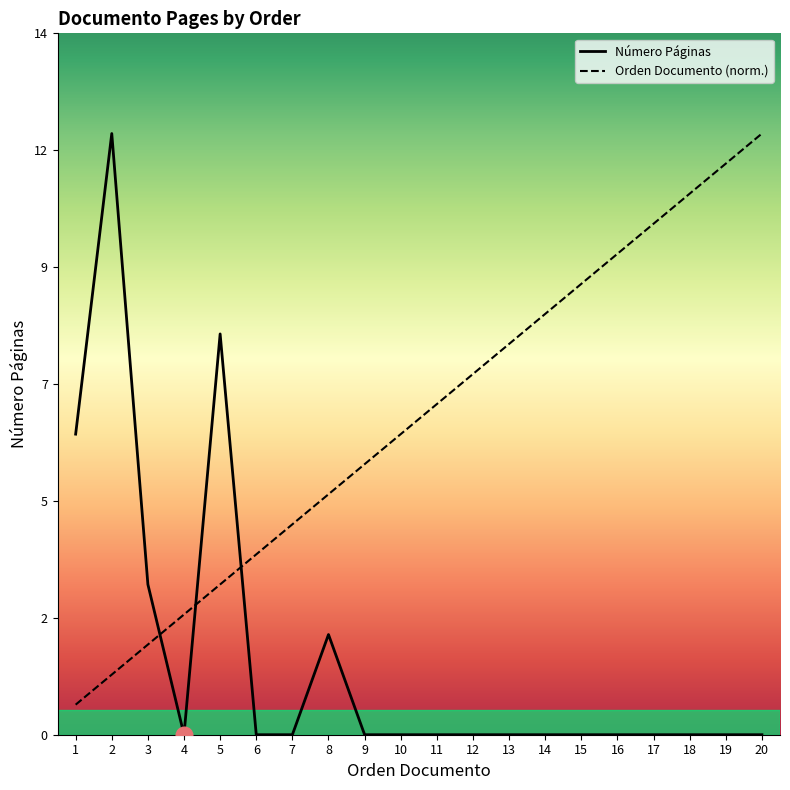

Reading left to right, list all the values displayed in this chart.

Número Páginas: 1=6.0	2=12.0	3=3.0	4=0.0	5=8.0	6=0.0	7=0.0	8=2.0	9=0.0	10=0.0	11=0.0	12=0.0	13=0.0	14=0.0	15=0.0	16=0.0	17=0.0	18=0.0	19=0.0	20=0.0
Orden Documento: 1=0.6	2=1.2	3=1.8	4=2.4	5=3.0	6=3.6	7=4.2	8=4.8	9=5.4	10=6.0	11=6.6	12=7.2	13=7.8	14=8.4	15=9.0	16=9.6	17=10.2	18=10.8	19=11.4	20=12.0